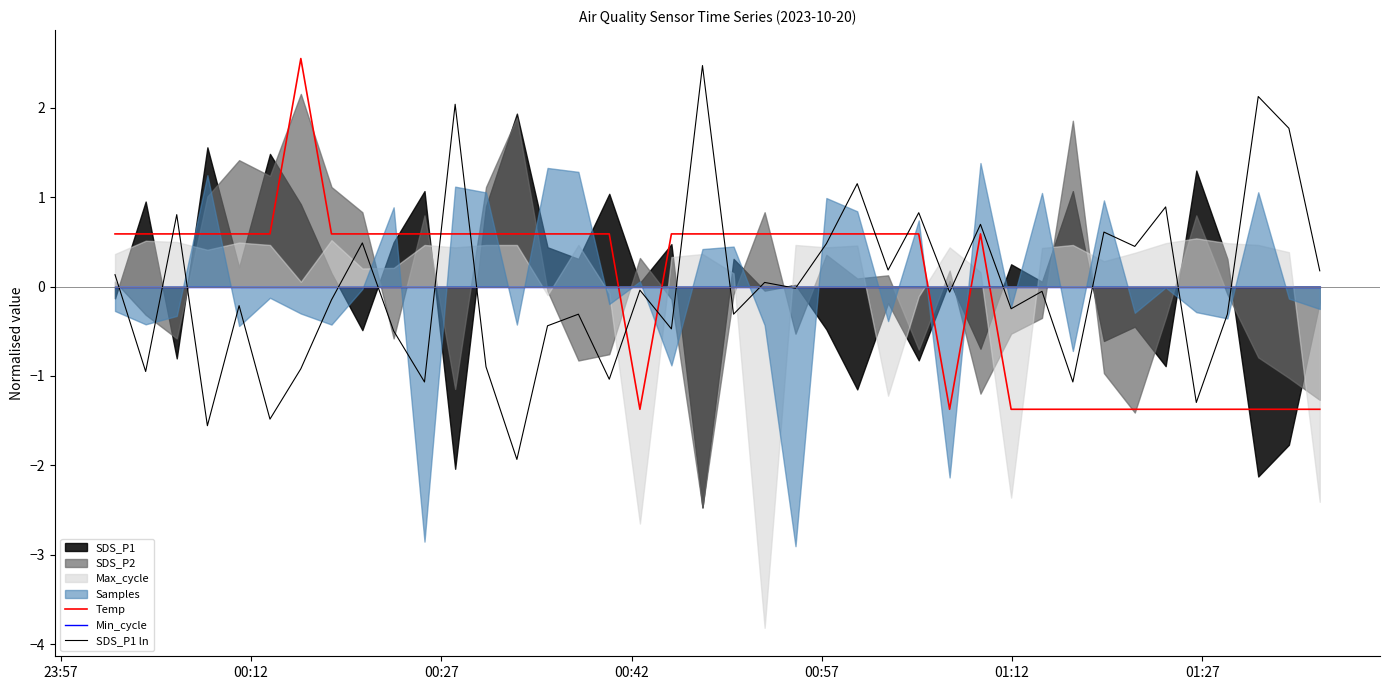

What is the highest value of the Temp series?

2.5